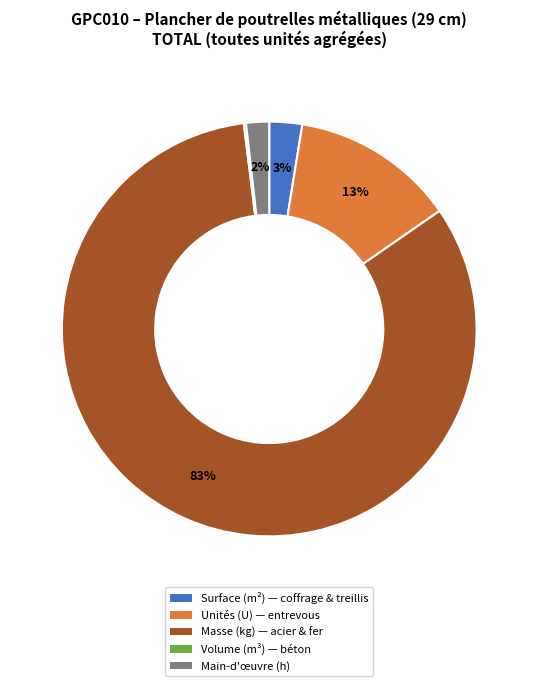

Is there a majority slice in this chart?

Yes